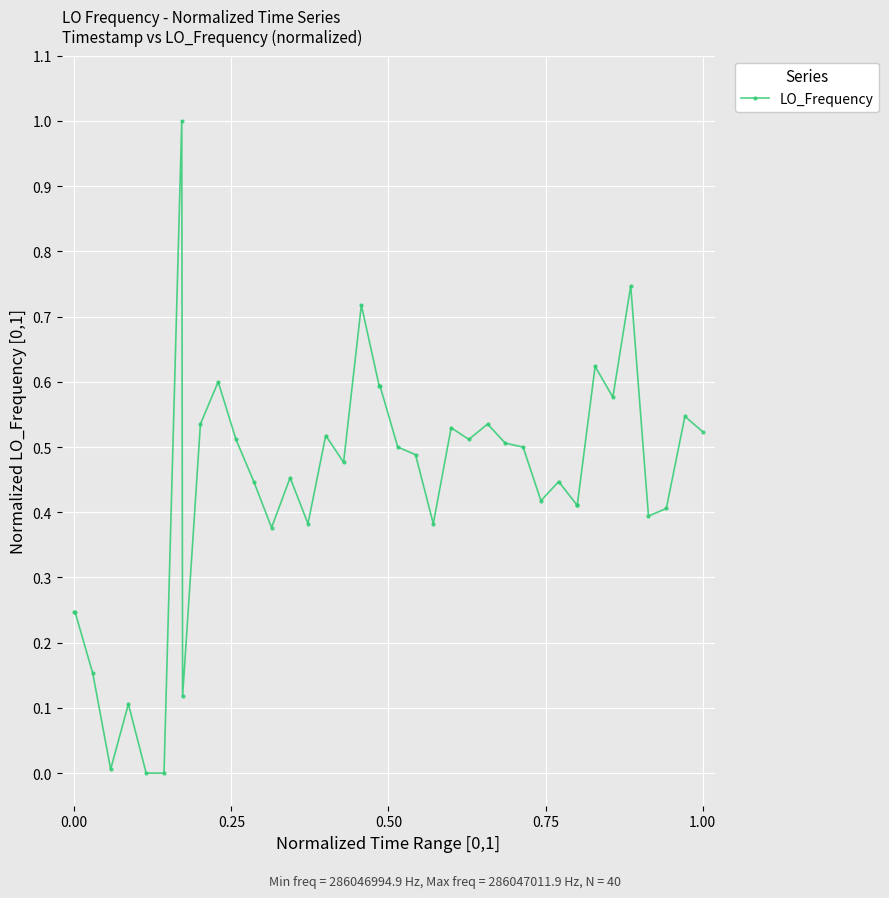

What is the difference between the maximum and second lowest values?

1.0